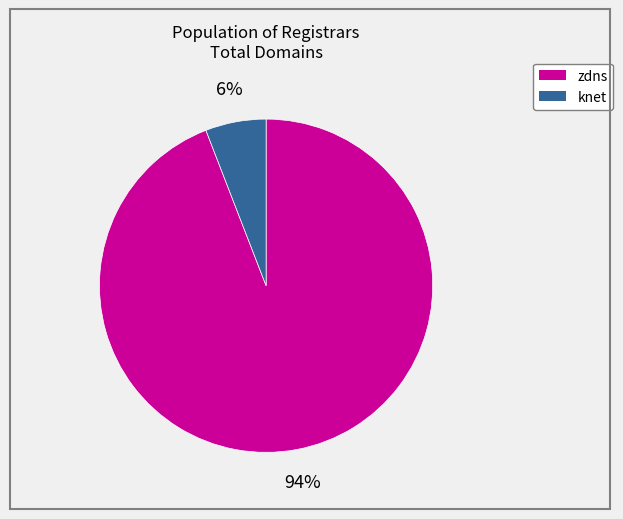

How many segments does this pie chart have?

2